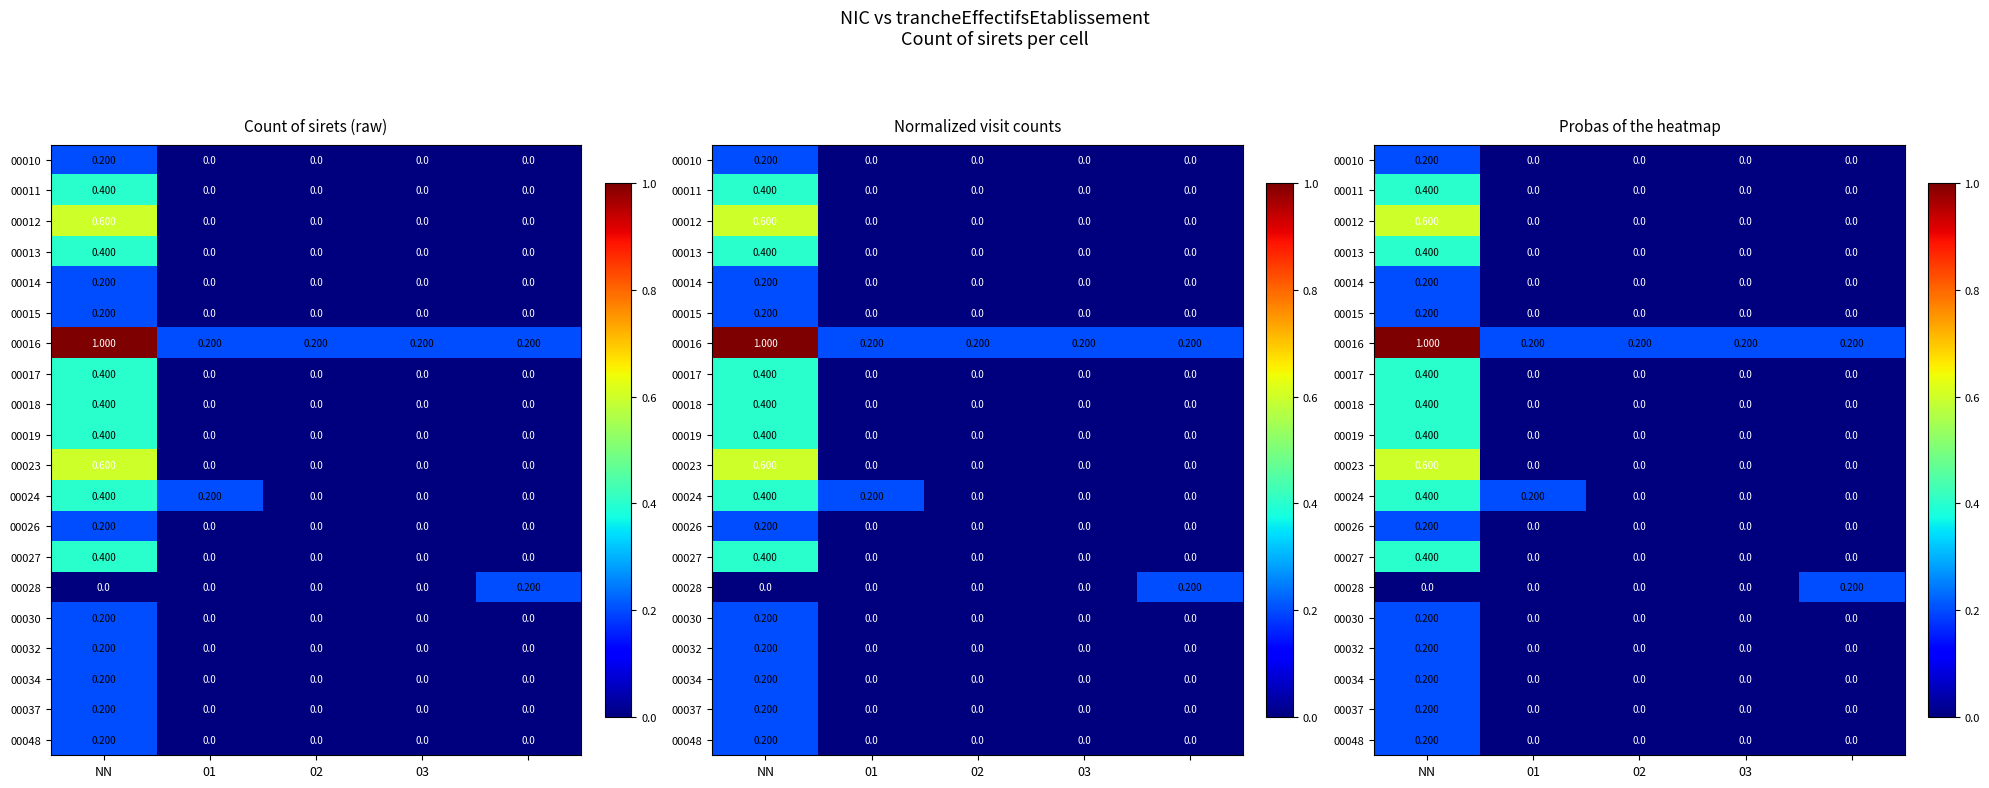

At how many categories does at least one series exceed 0?

5